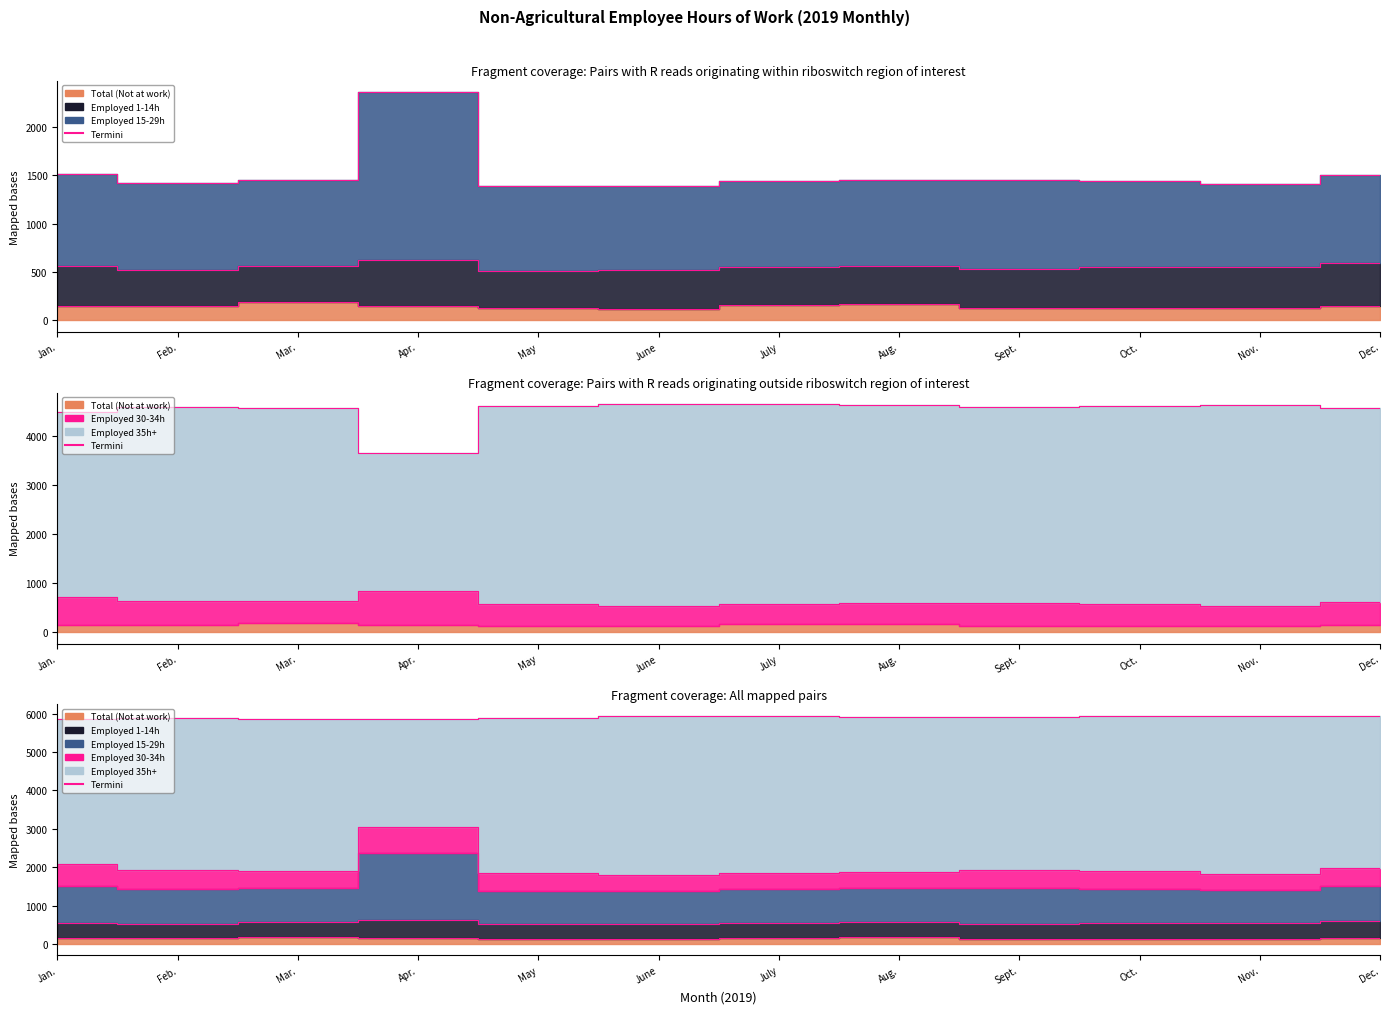

Is the value of Total (Not at work) at Sept. greater than the value of Employed 15-29h at Aug.?

No